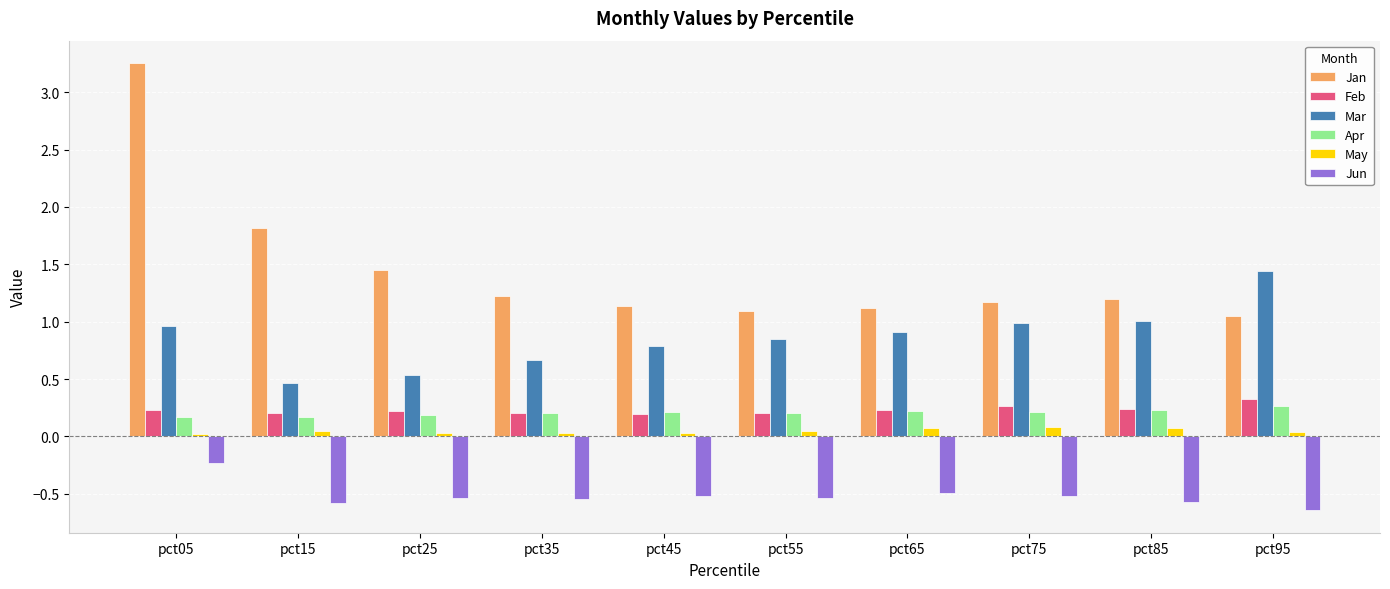

Which series has the largest total across all categories?

Jan